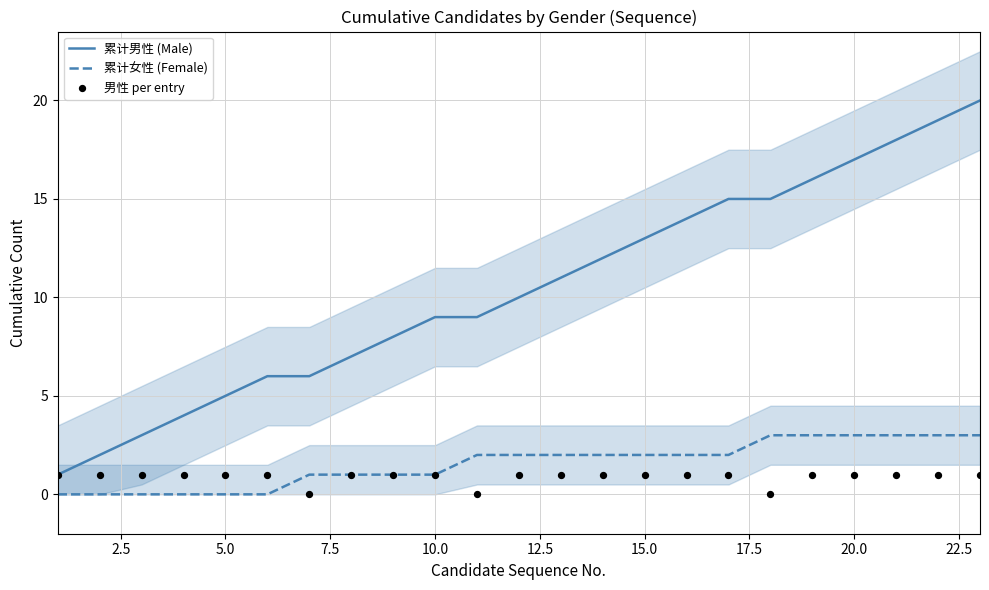

Which series contains the highest Y value?

累计男性 (Male)